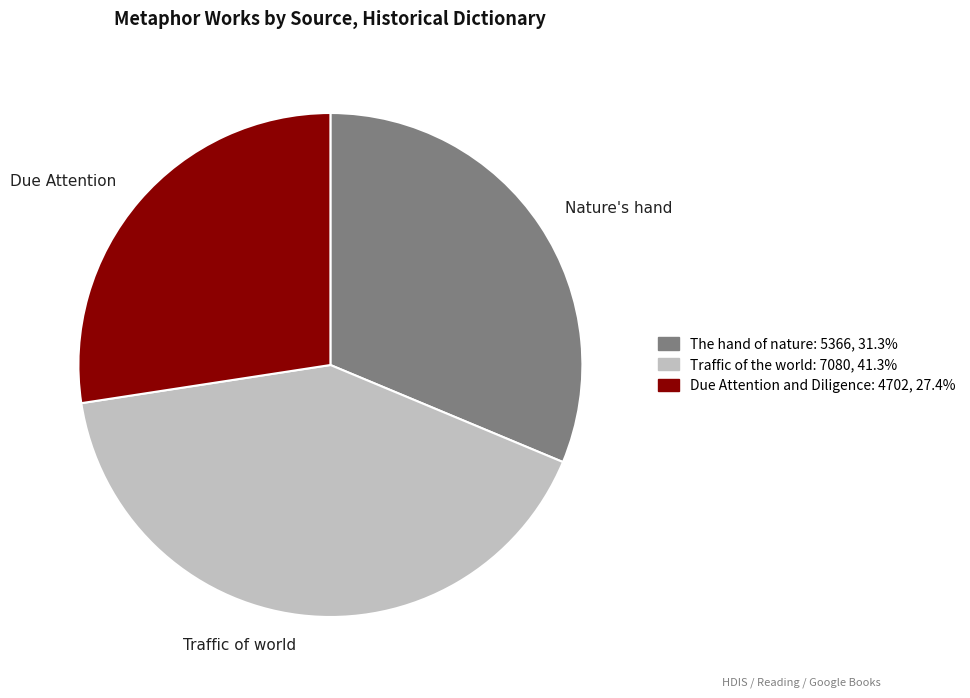

Is the sum of Due Attention and Traffic of world greater than half?

Yes